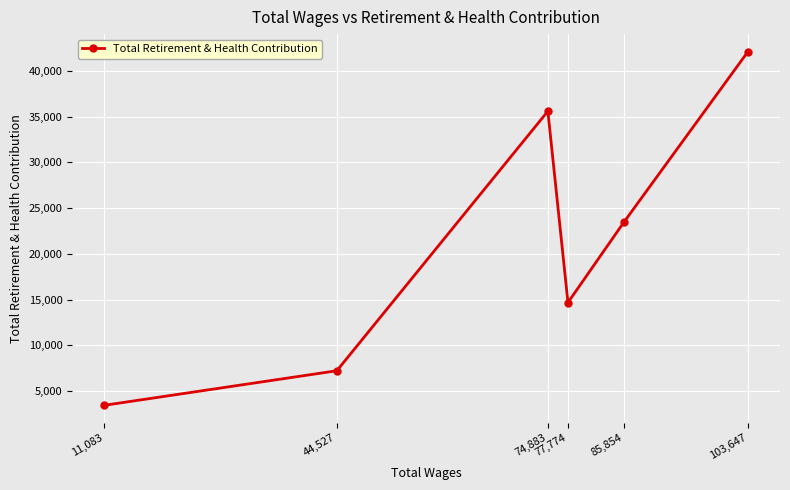

What is the label of the 5th point from the right?

44,527